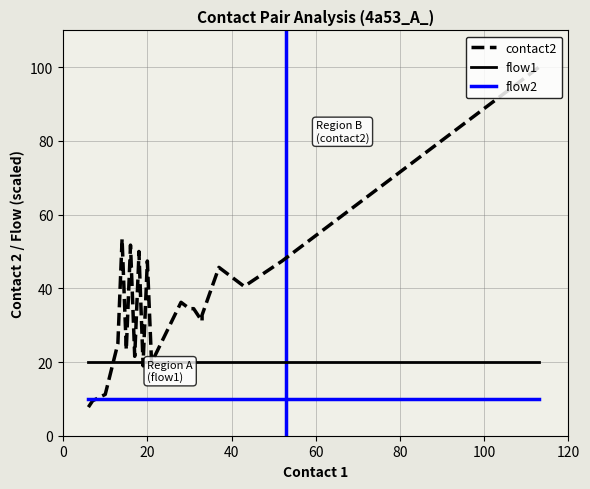

Which series has the widest spread of values?

contact2